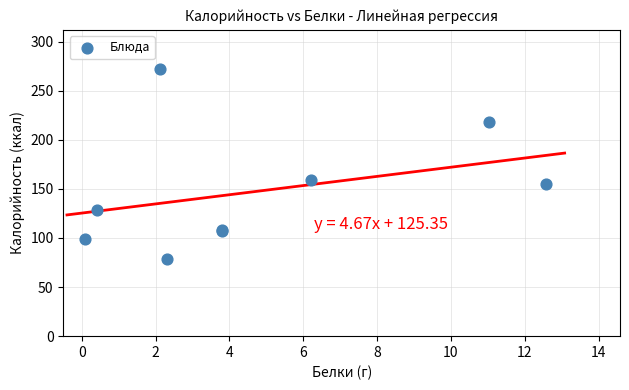

What Y value in the scatter plot is closest to 175?

159